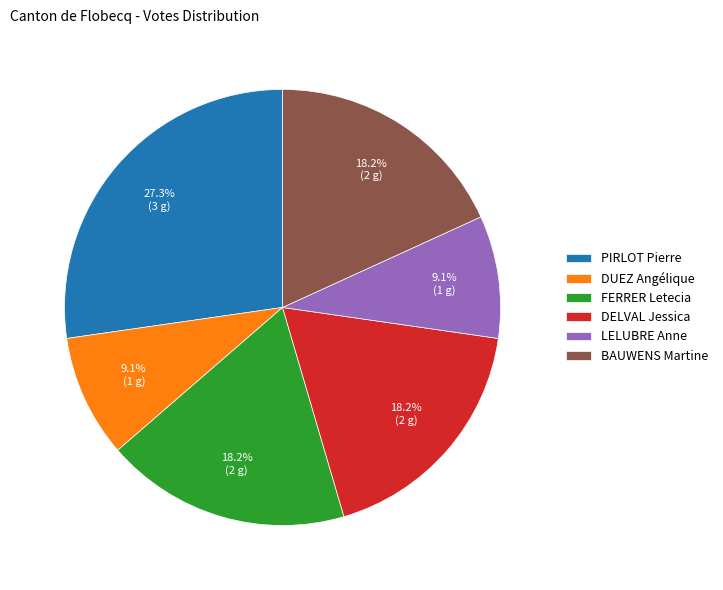

True or false: DELVAL Jessica accounts for 18% of the total.

True